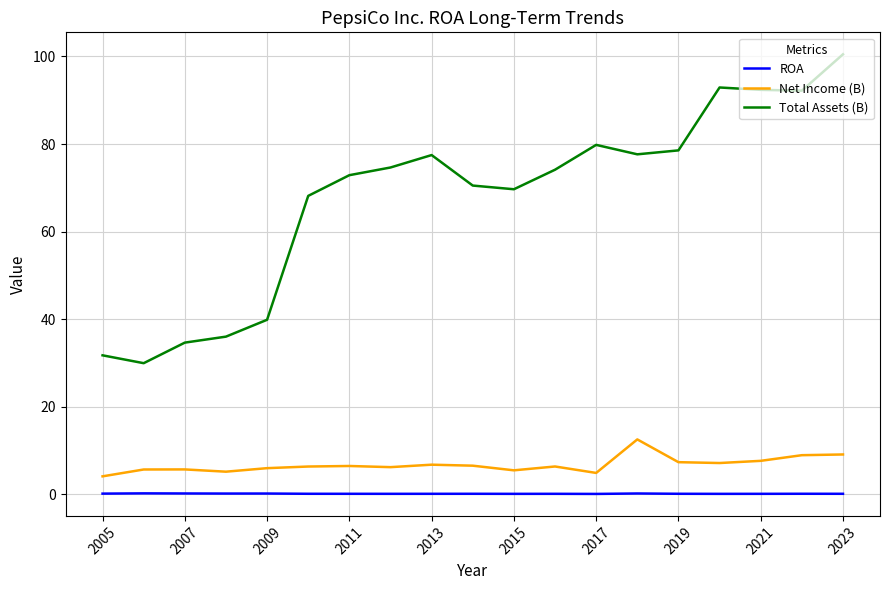

What is the highest value of the Total Assets (B) series?

100.5